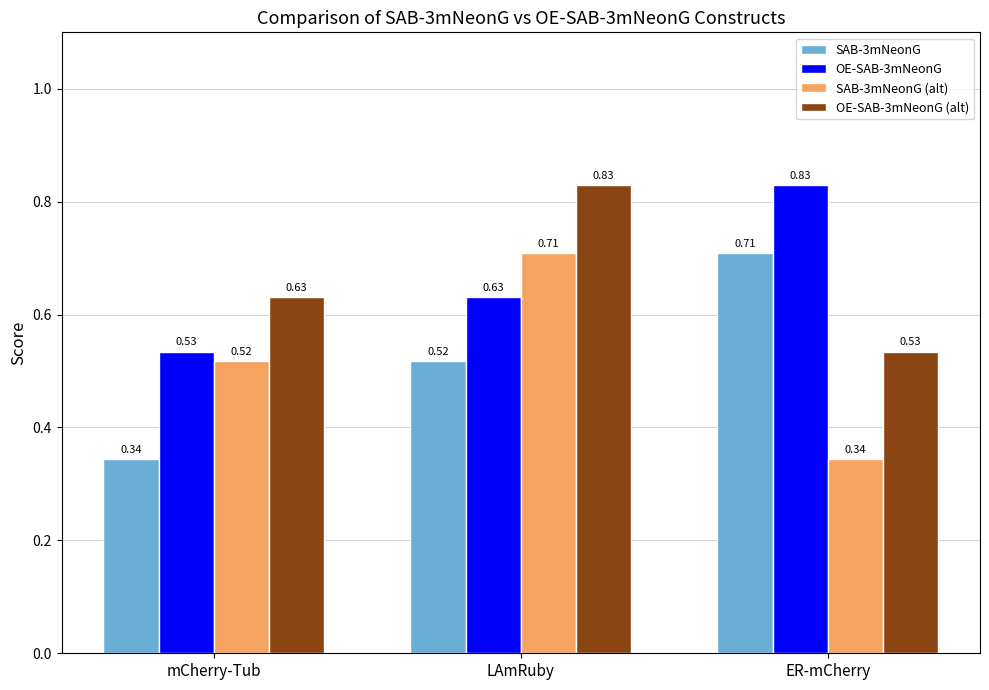

What are all the series names shown in the legend?

SAB-3mNeonG, OE-SAB-3mNeonG, SAB-3mNeonG (alt), OE-SAB-3mNeonG (alt)